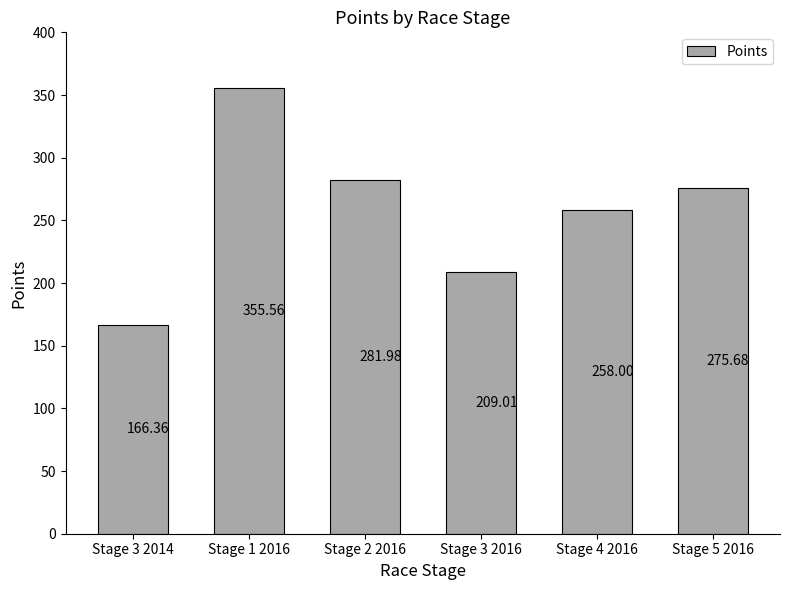

What is the average value?

257.8